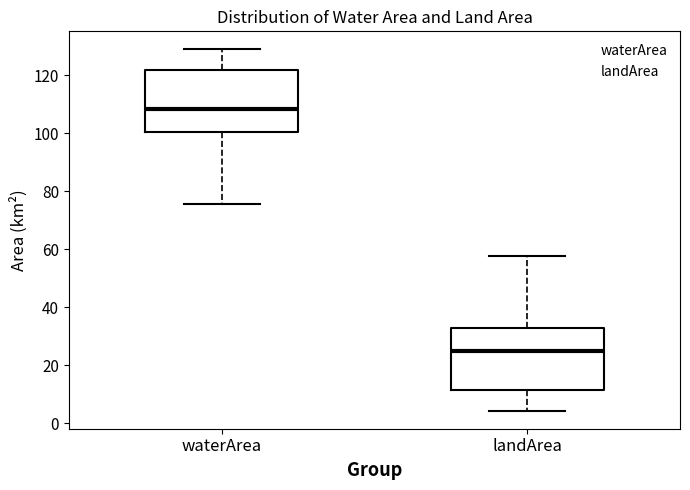

Where does the lower whisker of the box for landArea end on the y-axis? The values are not printed on the chart, so give them approximately, as read against the axis.

4